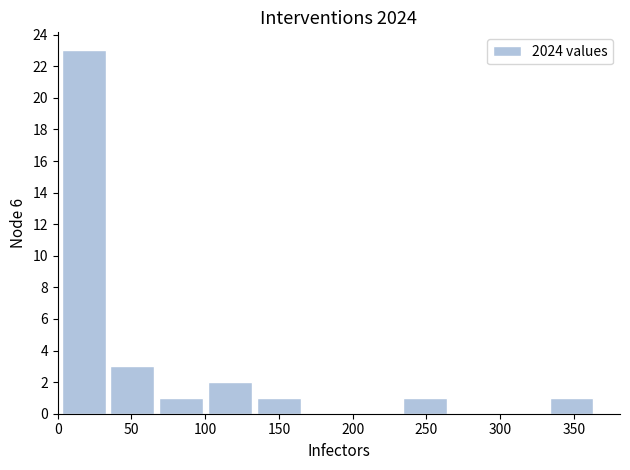

Over which range of the x-axis is the bar tallest?

0 to 35